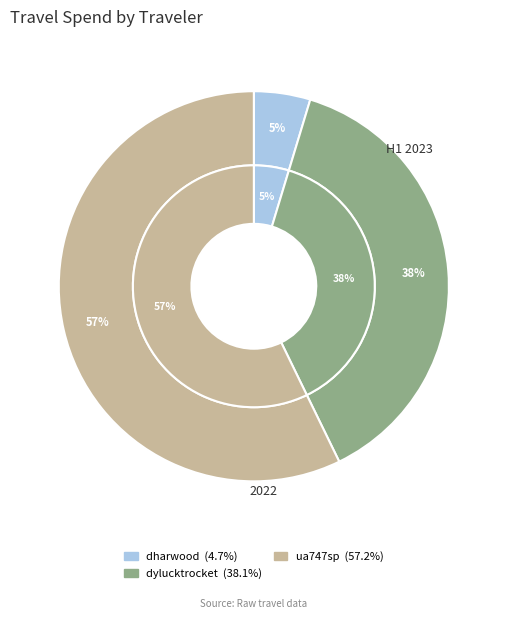

To the nearest percent, what is the difference between the dylucktrocket and ua747sp slice percentages?

19%